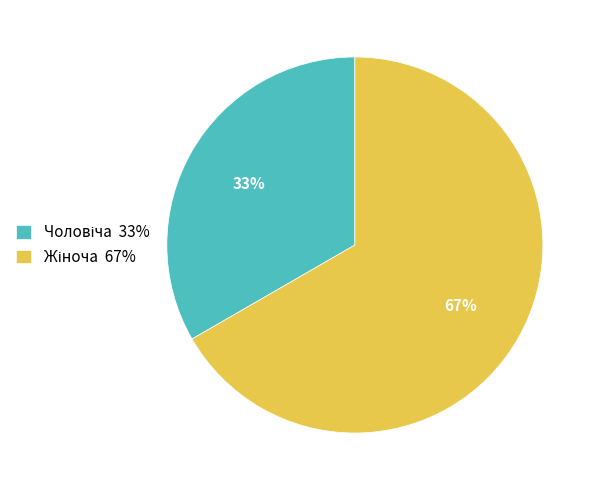

Is there any slice that represents more than half of the pie?

Yes